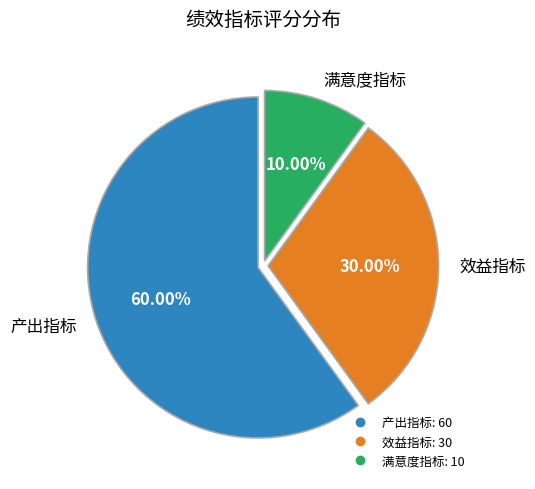

Is 产出指标 the majority of the pie?

Yes